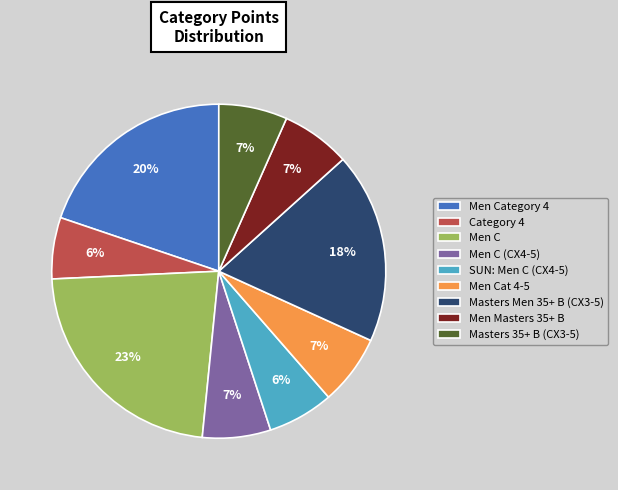

What percentage is the Men C slice, to the nearest percent?

23%